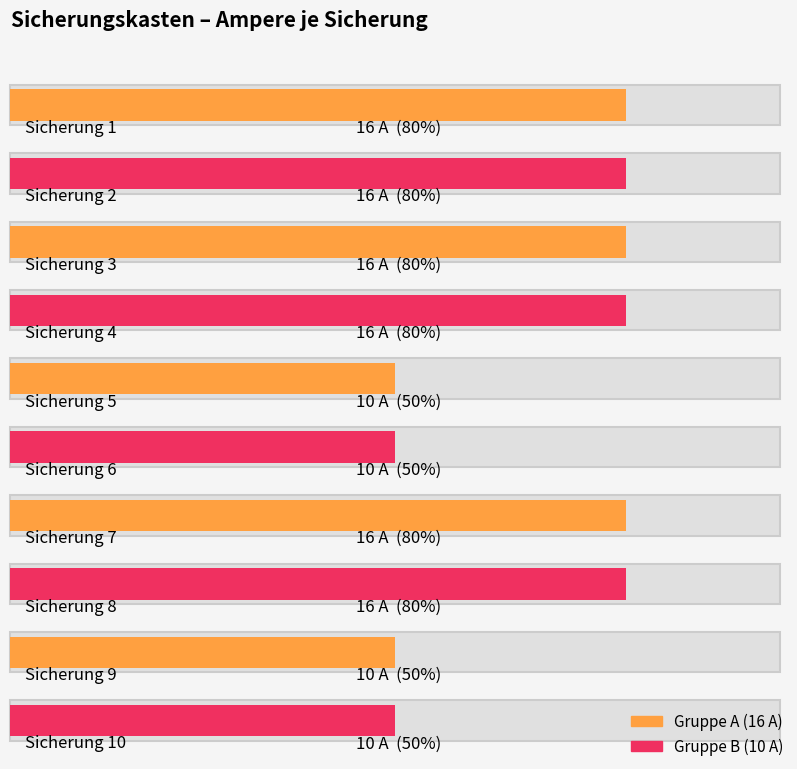

What is the sum of the values at Sicherung 6 and Sicherung 1?

26